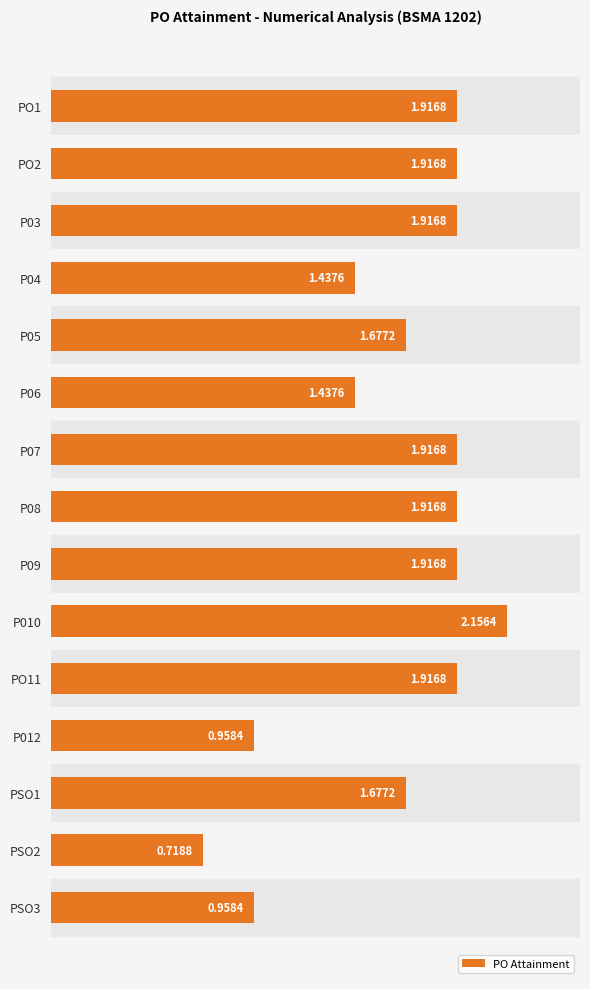

Are the bars horizontal?

Yes